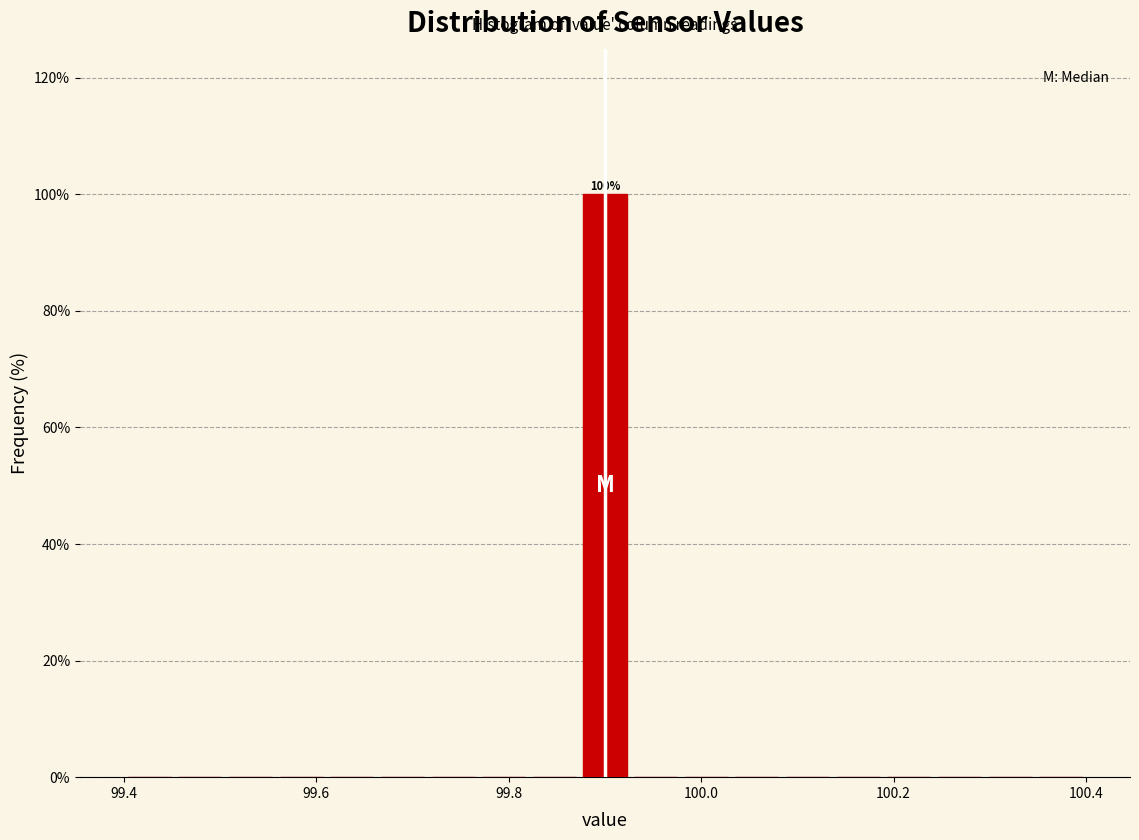

Around what value on the x-axis is the tallest bar? Give the approximate position of its centre, as read against the axis.

99.90